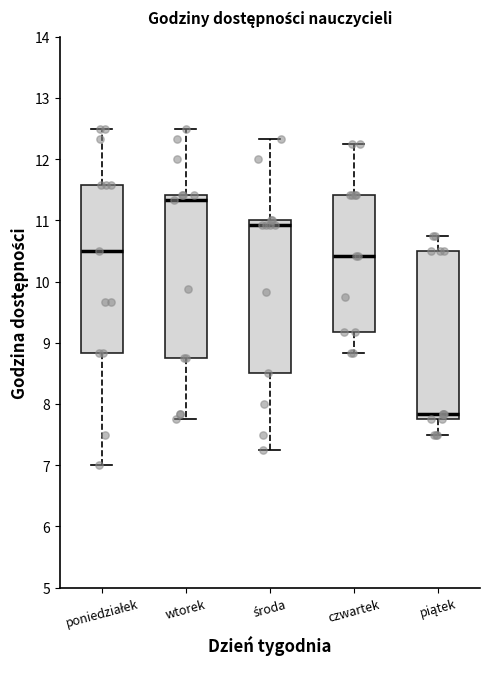

Reading left to right, transcribe this box plot: for each box, give where its median line is, the range the box spans, and where its two whiskers end, as read against the y-axis. The values are not printed on the chart, so give them approximately, as read against the axis.

poniedziałek: median 10.5, box 8.8 to 11.6, whiskers 7.0 to 12.5
wtorek: median 11.3, box 8.8 to 11.4, whiskers 7.8 to 12.5
środa: median 10.9, box 8.5 to 11.0, whiskers 7.3 to 12.3
czwartek: median 10.4, box 9.2 to 11.4, whiskers 8.8 to 12.3
piątek: median 7.8 (just above the box's lower edge), box 7.8 to 10.5, whiskers 7.5 to 10.8